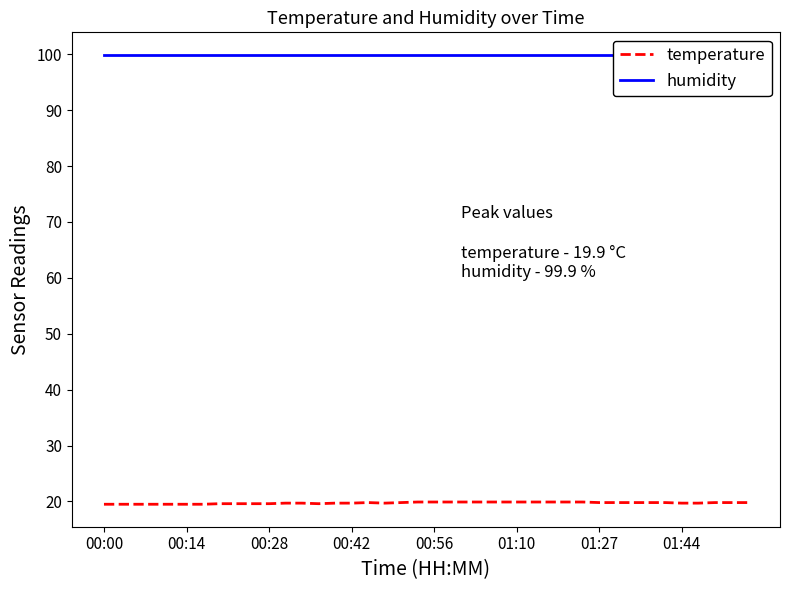

What is the highest value of the temperature series?

19.9